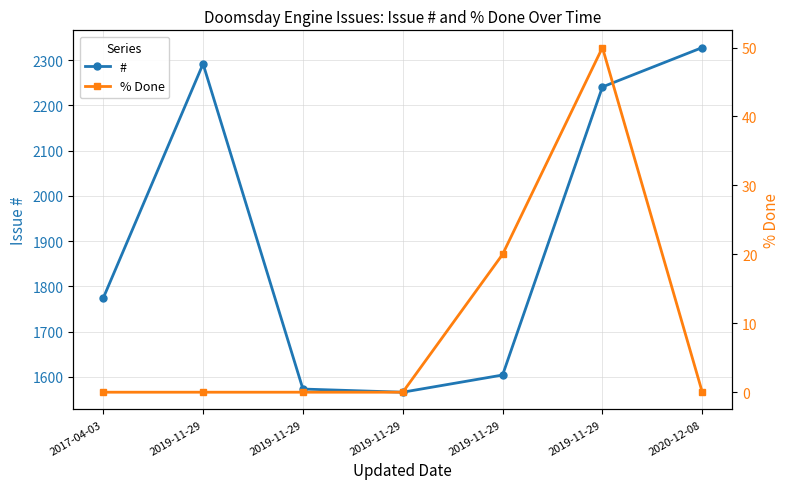

How many % Done values are between 0 and 20?

6